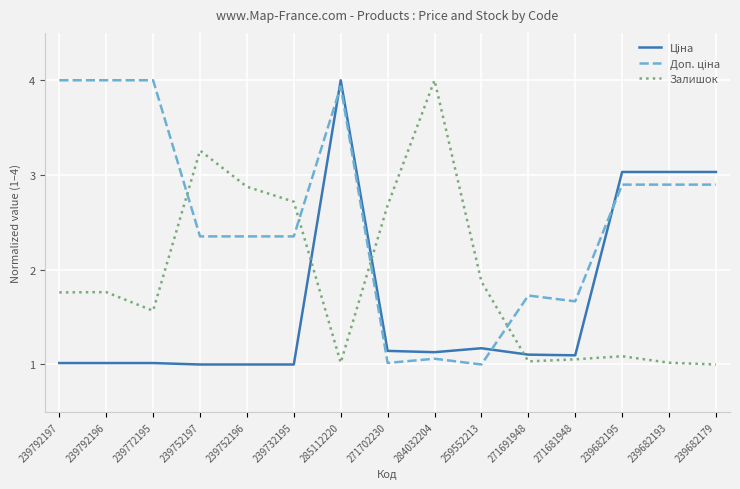

What is the total value across all series at 239752197?

6.6